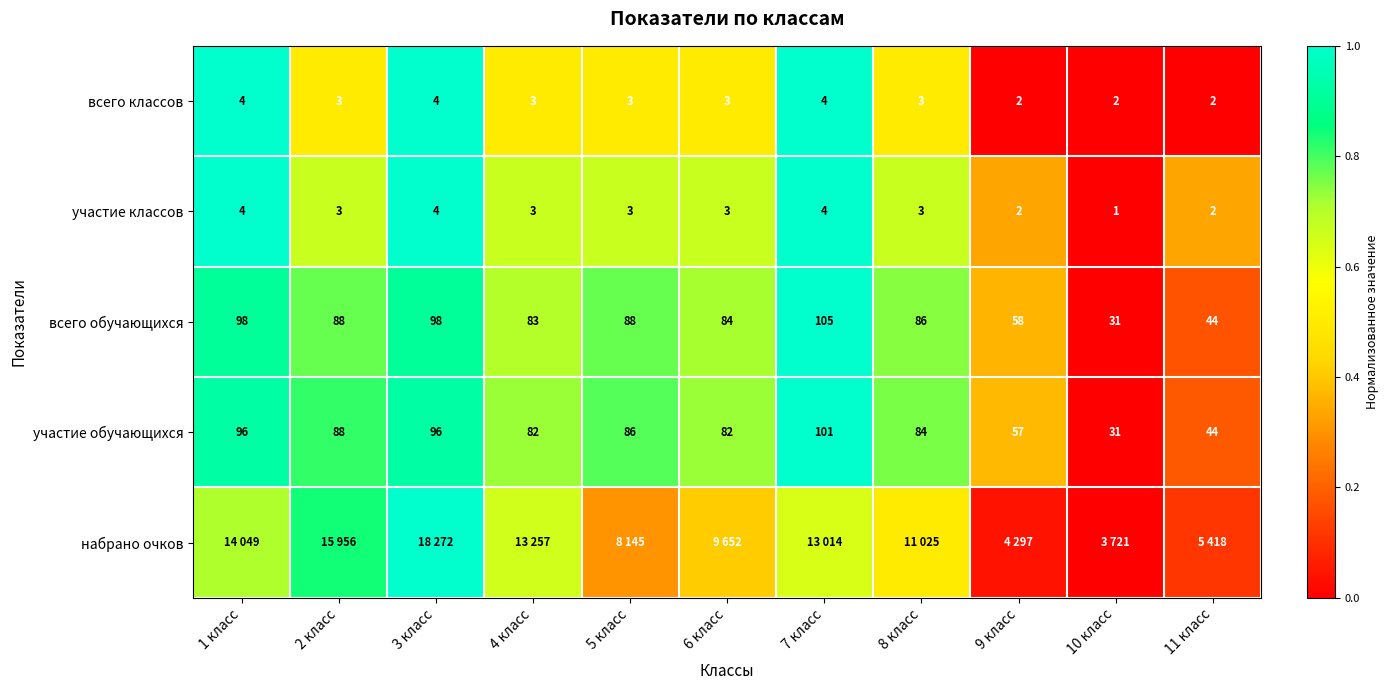

How many data points in всего обучающихся are less than 86?

5